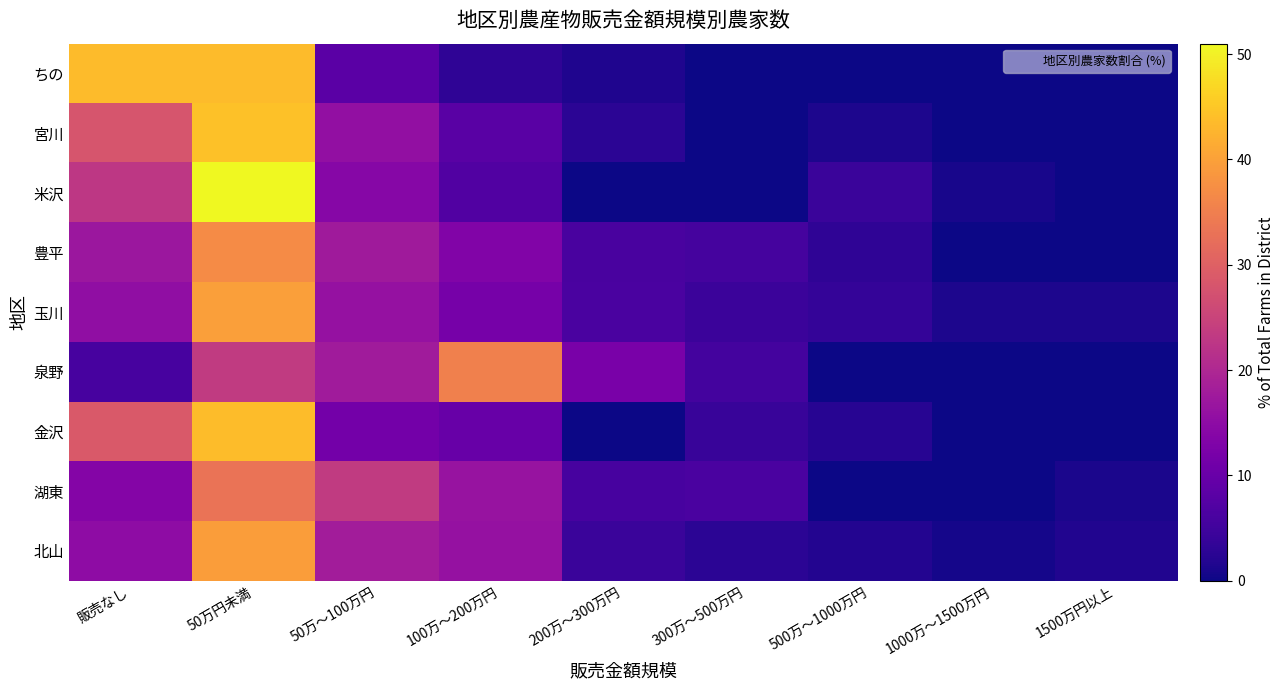

What is the total value across all series at 100万～200万円?

121.0